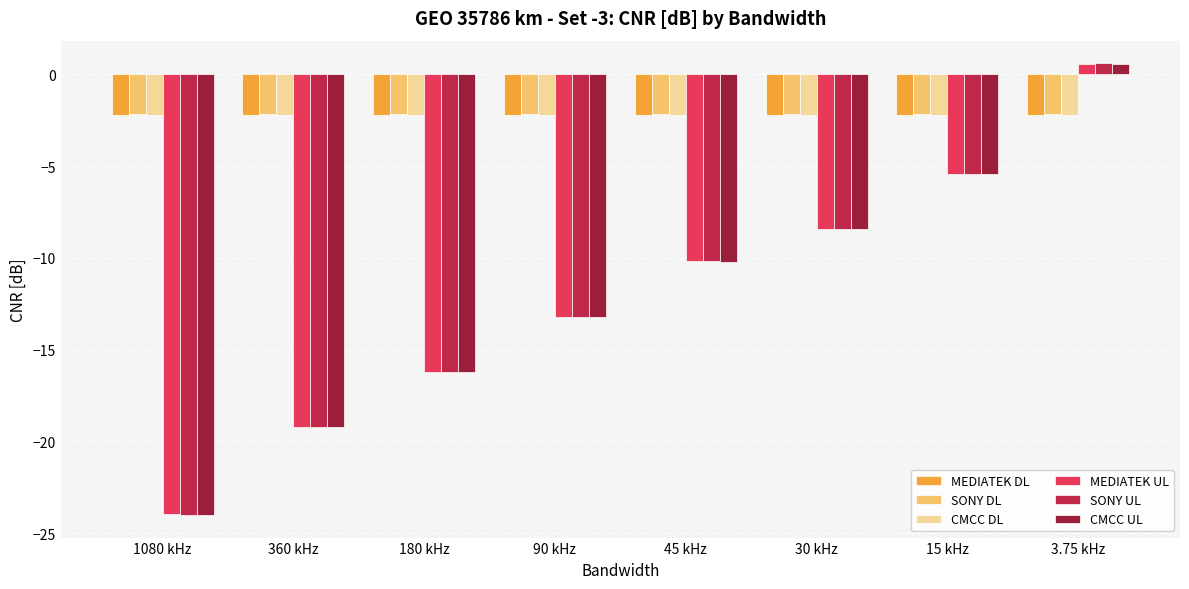

Reading right to left, transcribe all the data shown in this chart.

MEDIATEK DL: -2.2	-2.2	-2.2	-2.2	-2.2	-2.2	-2.2	-2.2
SONY DL: -2.2	-2.2	-2.2	-2.2	-2.2	-2.2	-2.2	-2.2
CMCC DL: -2.2	-2.2	-2.2	-2.2	-2.2	-2.2	-2.2	-2.2
MEDIATEK UL: 0.6	-5.4	-8.4	-10.2	-13.2	-16.2	-19.2	-24.0
SONY UL: 0.6	-5.4	-8.4	-10.2	-13.2	-16.2	-19.2	-24.0
CMCC UL: 0.6	-5.4	-8.5	-10.2	-13.2	-16.2	-19.2	-24.0